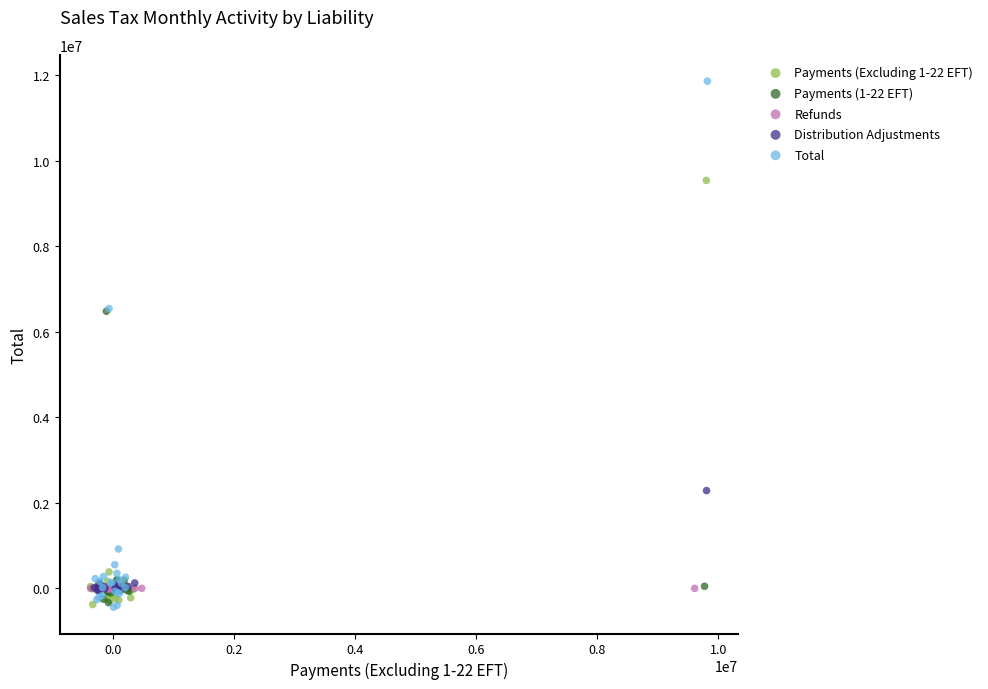

Which series reaches the maximum Y coordinate?

Total